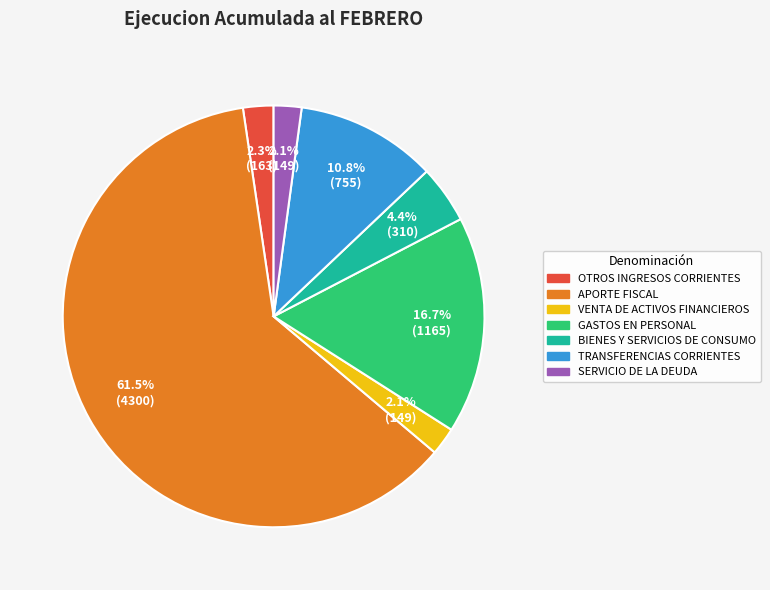

Count the number of slices in the pie.

7